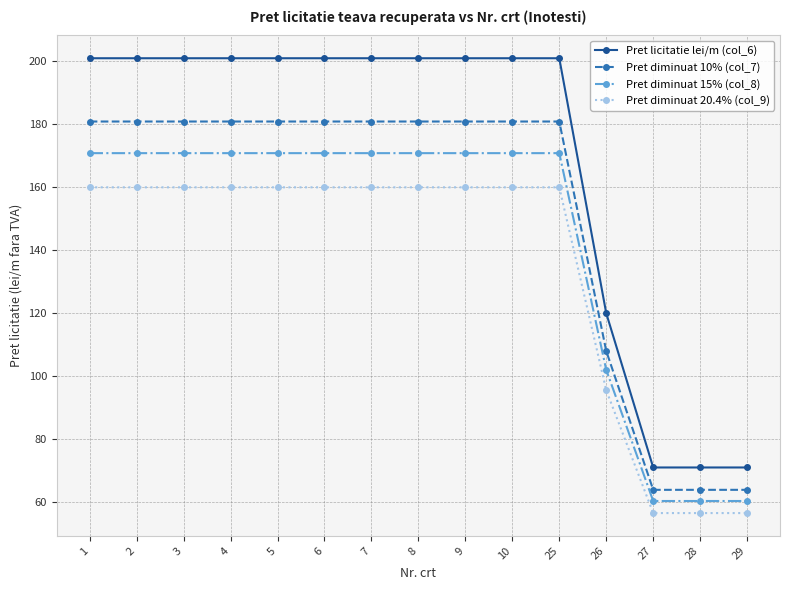

Is the value of Pret diminuat 20.4% (col_9) at 4 greater than the value of Pret licitatie lei/m (col_6) at 27?

Yes